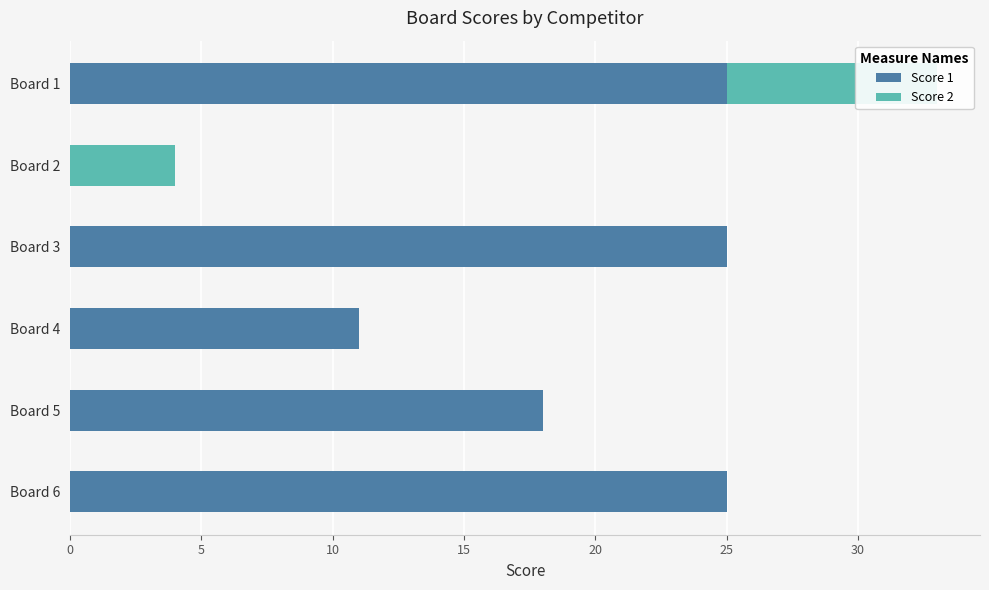

What are all the series names shown in the legend?

Score 1, Score 2